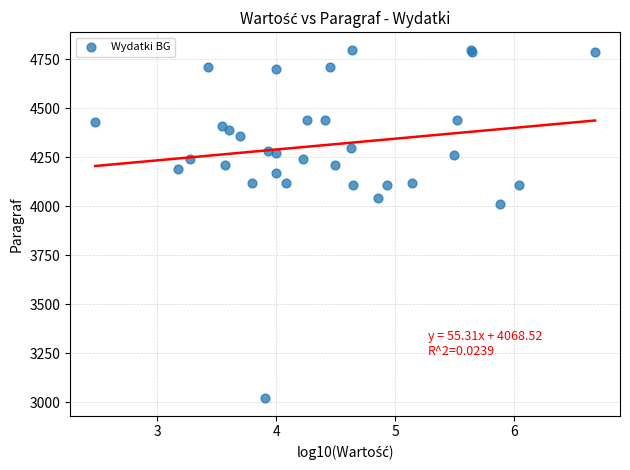

What Y value in the scatter plot is closest to 3910?

4010